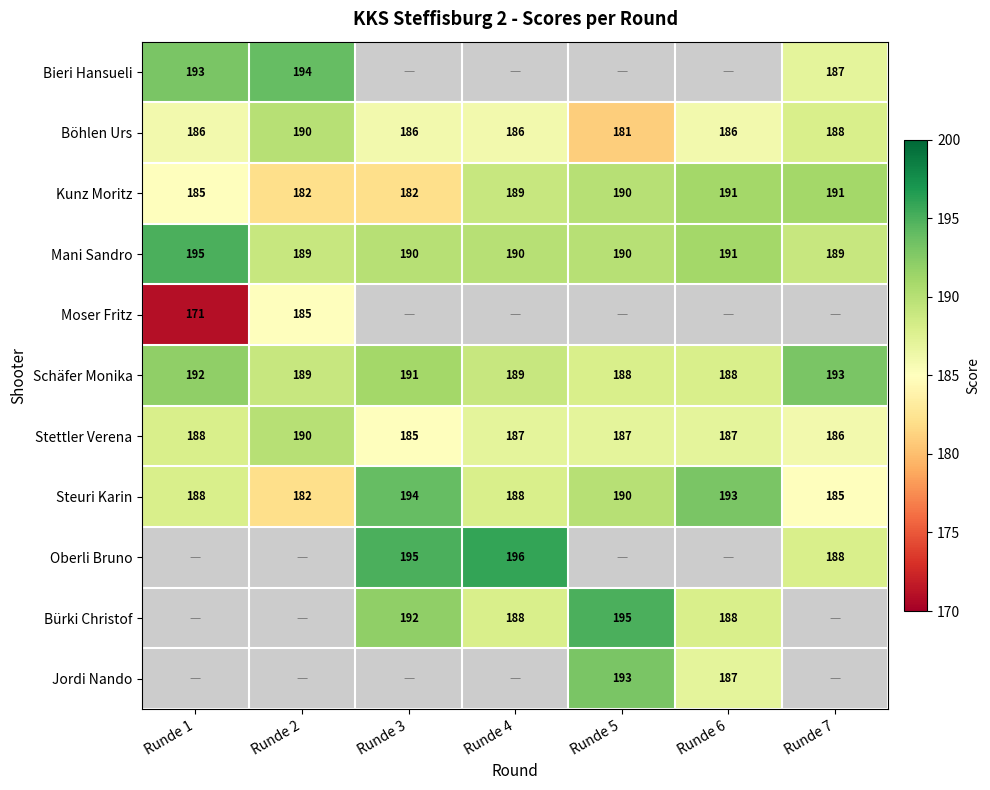

What is the average value of the Schäfer Monika series?

190